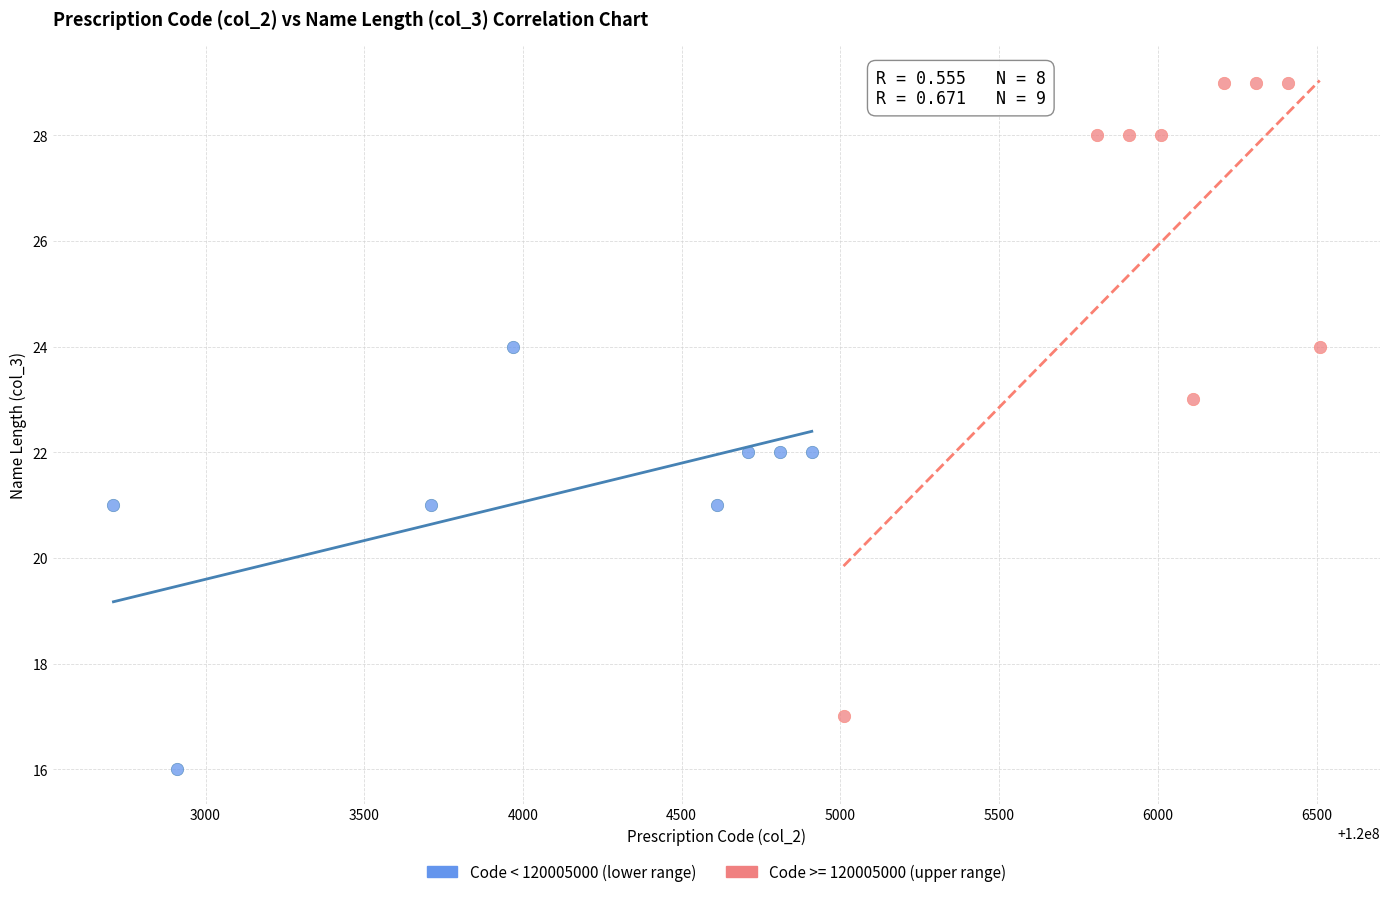

Which series has the largest Y range (max minus min)?

Code >= 120005000 (upper range)